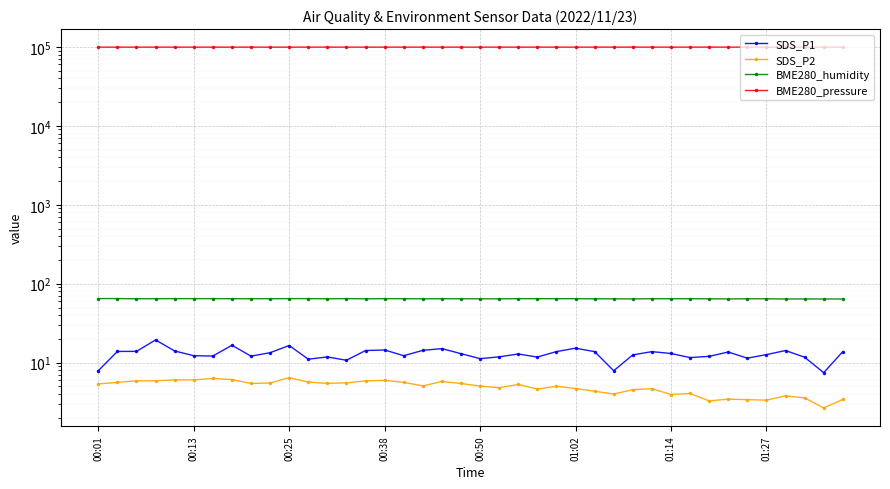

Which series has the widest spread of values?

BME280_pressure